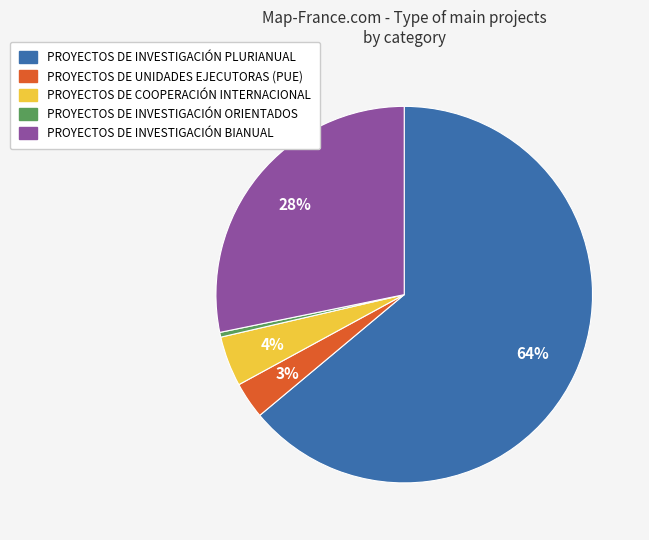

Between PROYECTOS DE INVESTIGACIÓN BIANUAL and PROYECTOS DE INVESTIGACIÓN PLURIANUAL, which is larger?

PROYECTOS DE INVESTIGACIÓN PLURIANUAL